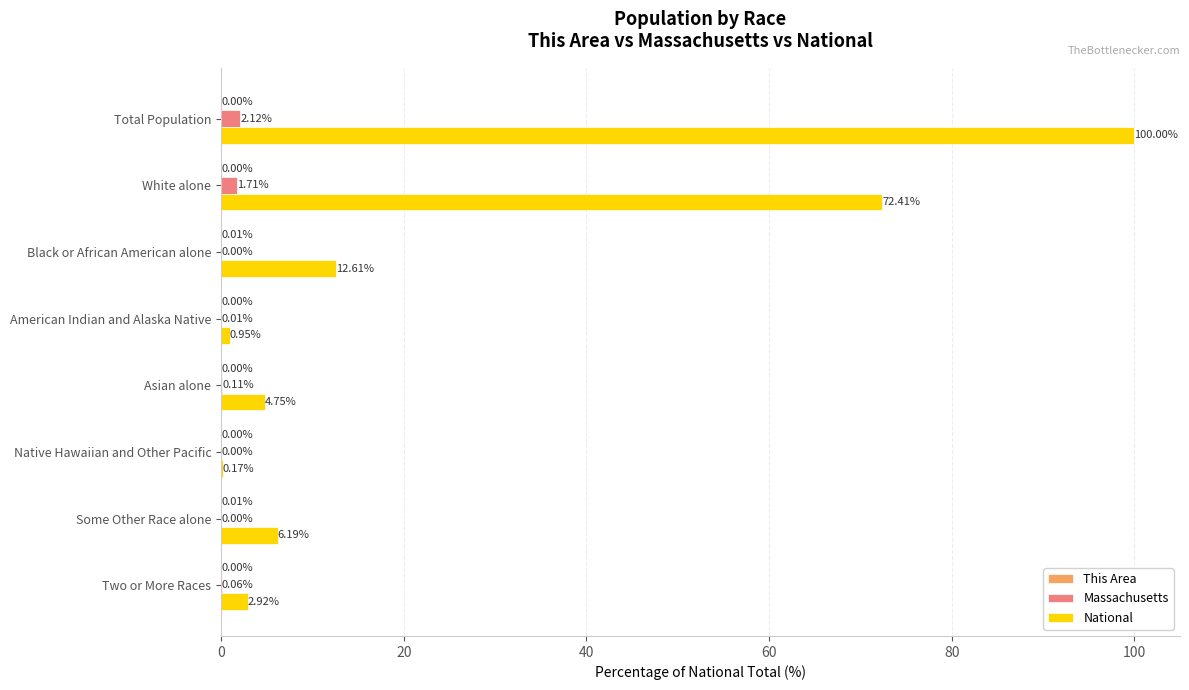

At which label is National closest to 50?

White alone